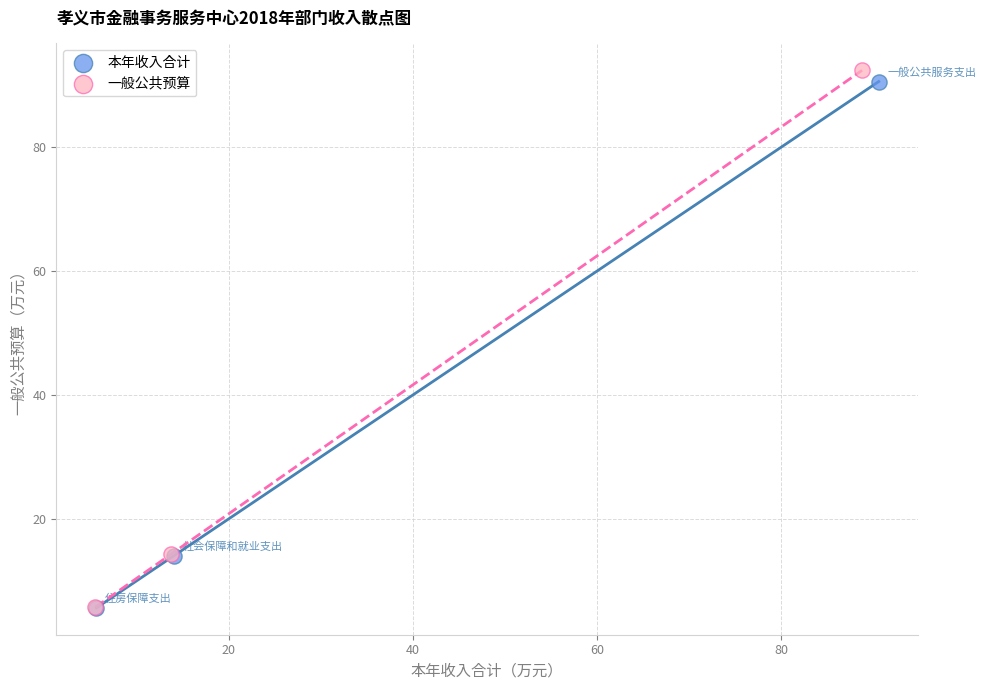

Which series has the widest spread of Y values?

一般公共预算